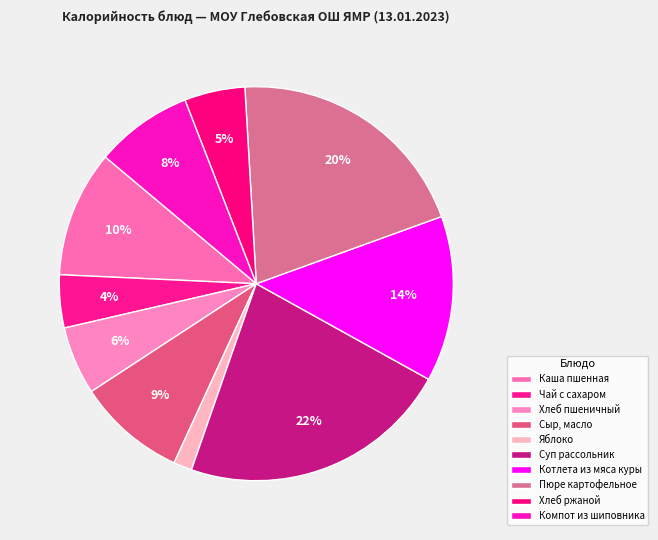

How many slices are in this pie chart?

10